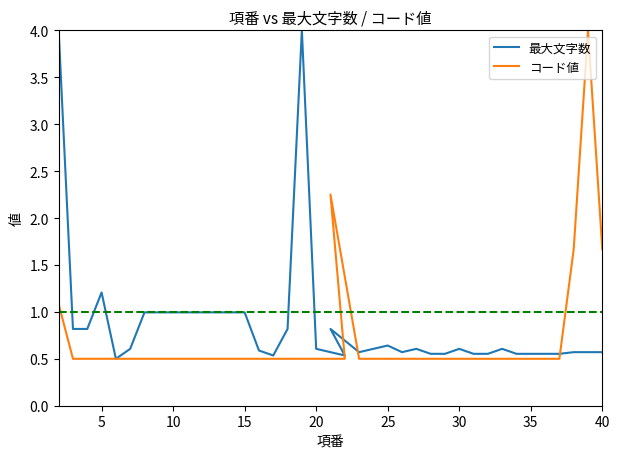

What is the maximum value shown in the chart?

4.0